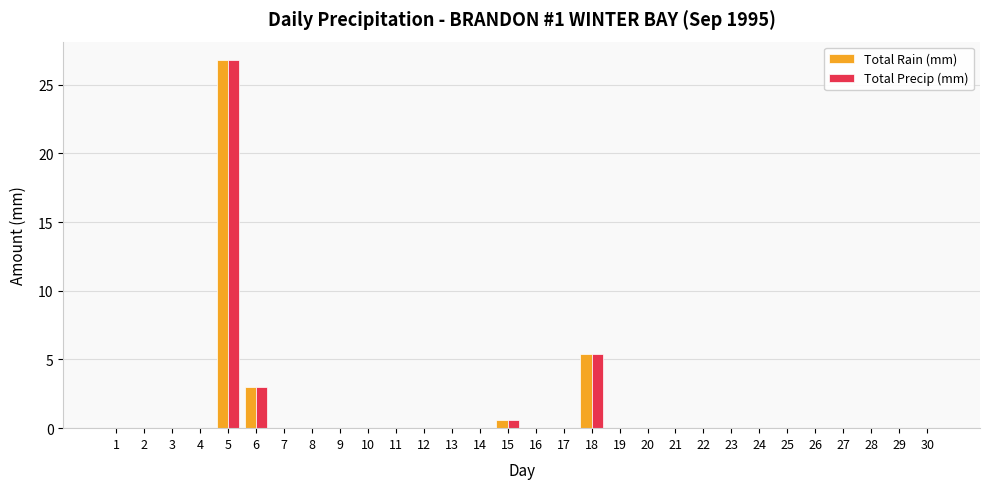

What is the sum of all Total Precip (mm) values?

35.8